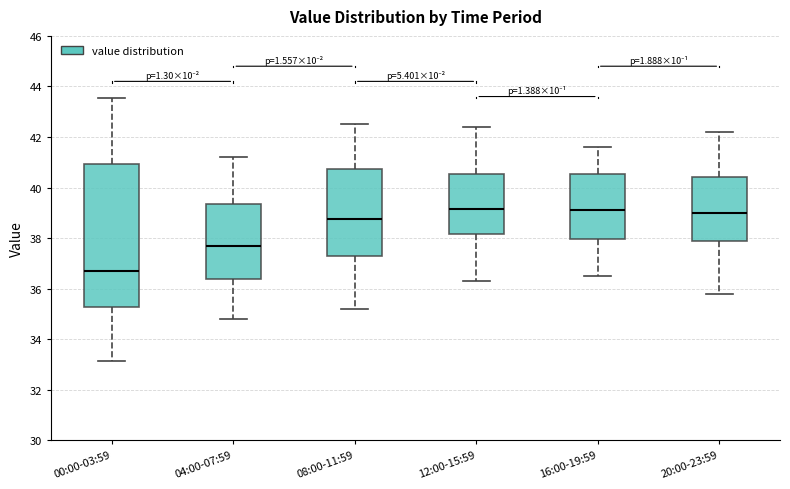

Reading left to right, transcribe this box plot: for each box, give where its median line is, the range the box spans, and where its two whiskers end, as read against the y-axis. The values are not printed on the chart, so give them approximately, as read against the axis.

00:00-03:59: median 36.8, box 35.2 to 41.0, whiskers 33.2 to 43.6
04:00-07:59: median 37.8, box 36.4 to 39.4, whiskers 34.8 to 41.2
08:00-11:59: median 38.8, box 37.2 to 40.8, whiskers 35.2 to 42.6
12:00-15:59: median 39.2, box 38.2 to 40.6, whiskers 36.4 to 42.4
16:00-19:59: median 39.2, box 38.0 to 40.6, whiskers 36.6 to 41.6
20:00-23:59: median 39.0, box 37.8 to 40.4, whiskers 35.8 to 42.2